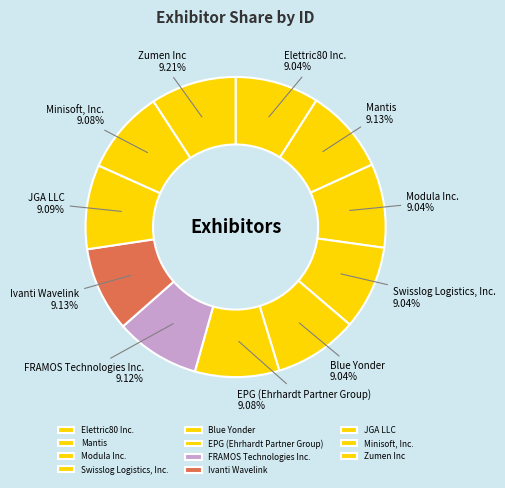

To the nearest percent, what portion does Swisslog Logistics, Inc. represent?

9%